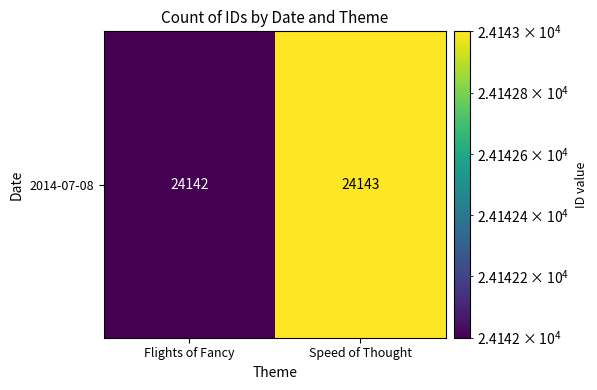

Is it true that the value at Flights of Fancy is 24142?

True